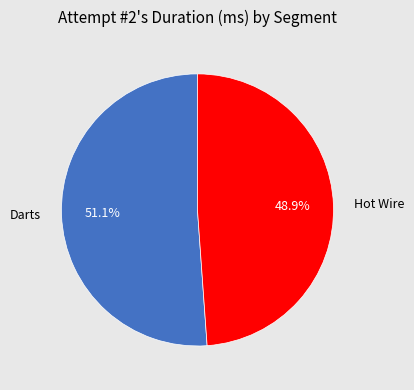

Rank the categories by value from lowest to highest.

Hot Wire, Darts